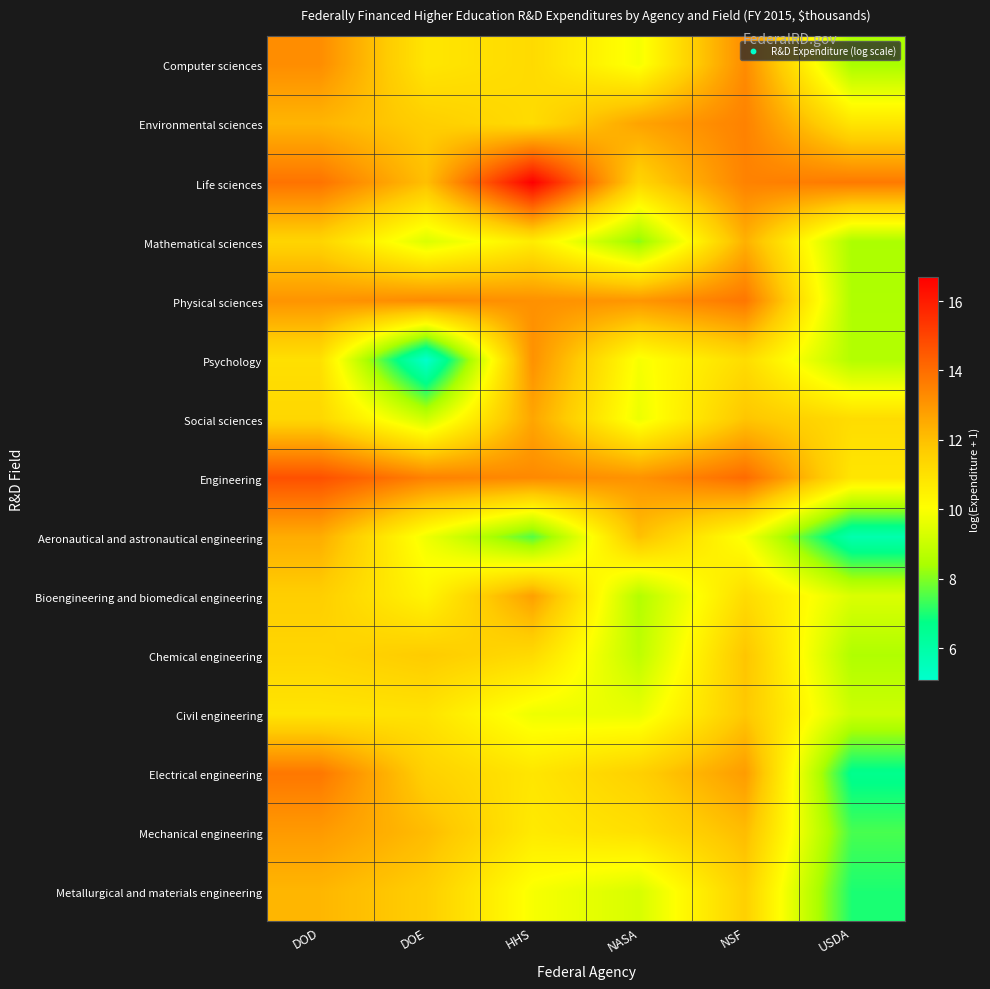

Reading left to right, extract all data points from this chart.

Computer sciences: DOD=13.2	DOE=10.8	HHS=11.2	NASA=9.9	NSF=13.3	USDA=8.4
Environmental sciences: DOD=12.3	DOE=11.6	HHS=11.2	NASA=12.7	NSF=13.5	USDA=10.9
Life sciences: DOD=13.9	DOE=12.0	HHS=16.7	NASA=11.4	NSF=13.5	USDA=13.7
Mathematical sciences: DOD=11.4	DOE=9.4	HHS=10.7	NASA=8.1	NSF=12.4	USDA=8.5
Physical sciences: DOD=13.1	DOE=13.3	HHS=13.2	NASA=13.0	NSF=13.8	USDA=8.5
Psychology: DOD=11.1	DOE=5.1	HHS=13.1	NASA=9.9	NSF=11.2	USDA=8.6
Social sciences: DOD=11.3	DOE=9.1	HHS=12.6	NASA=9.7	NSF=11.9	USDA=11.2
Engineering: DOD=14.7	DOE=13.5	HHS=13.3	NASA=13.1	NSF=14.1	USDA=10.9
Aeronautical and astronautical engineering: DOD=12.5	DOE=9.8	HHS=7.6	NASA=12.0	NSF=9.9	USDA=5.8
Bioengineering and biomedical engineering: DOD=11.6	DOE=10.4	HHS=12.8	NASA=8.6	NSF=11.2	USDA=9.4
Chemical engineering: DOD=11.4	DOE=11.7	HHS=11.2	NASA=8.8	NSF=11.9	USDA=8.5
Civil engineering: DOD=10.9	DOE=11.0	HHS=9.7	NASA=9.6	NSF=11.8	USDA=9.1
Electrical engineering: DOD=13.8	DOE=11.5	HHS=10.9	NASA=11.6	NSF=12.9	USDA=6.6
Mechanical engineering: DOD=12.9	DOE=12.1	HHS=10.7	NASA=11.1	NSF=12.1	USDA=7.4
Metallurgical and materials engineering: DOD=12.2	DOE=11.6	HHS=9.9	NASA=9.3	NSF=11.6	USDA=7.0